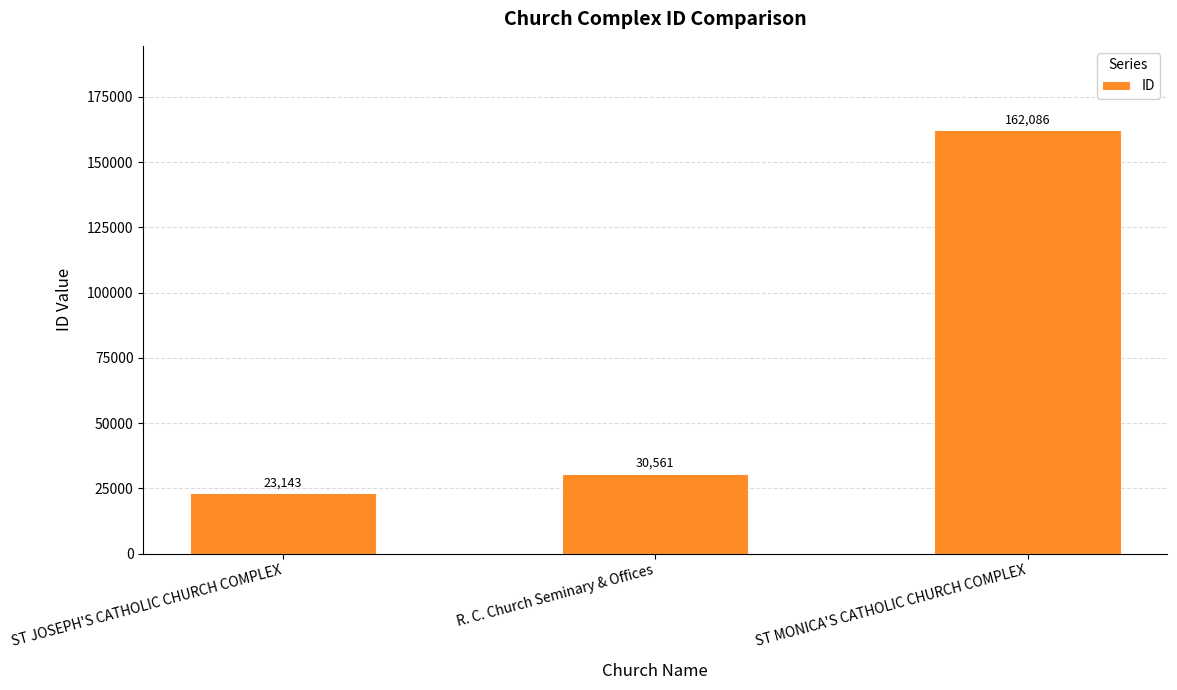

True or false: the data shows 37378 at ST JOSEPH'S CATHOLIC CHURCH COMPLEX.

False